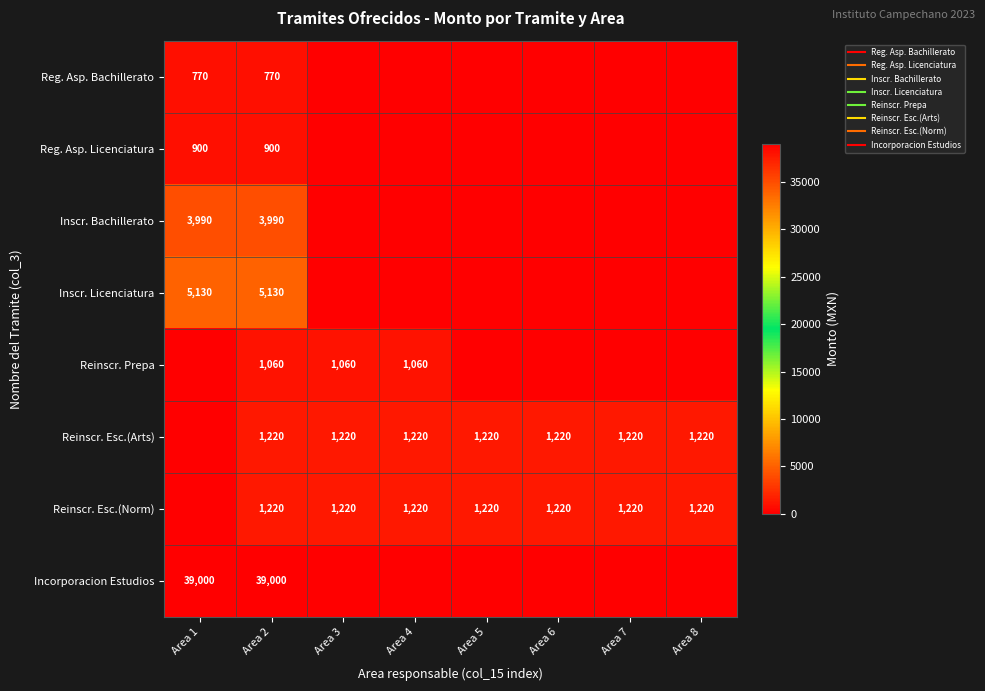

How many values in Inscr. Licenciatura are above zero?

2